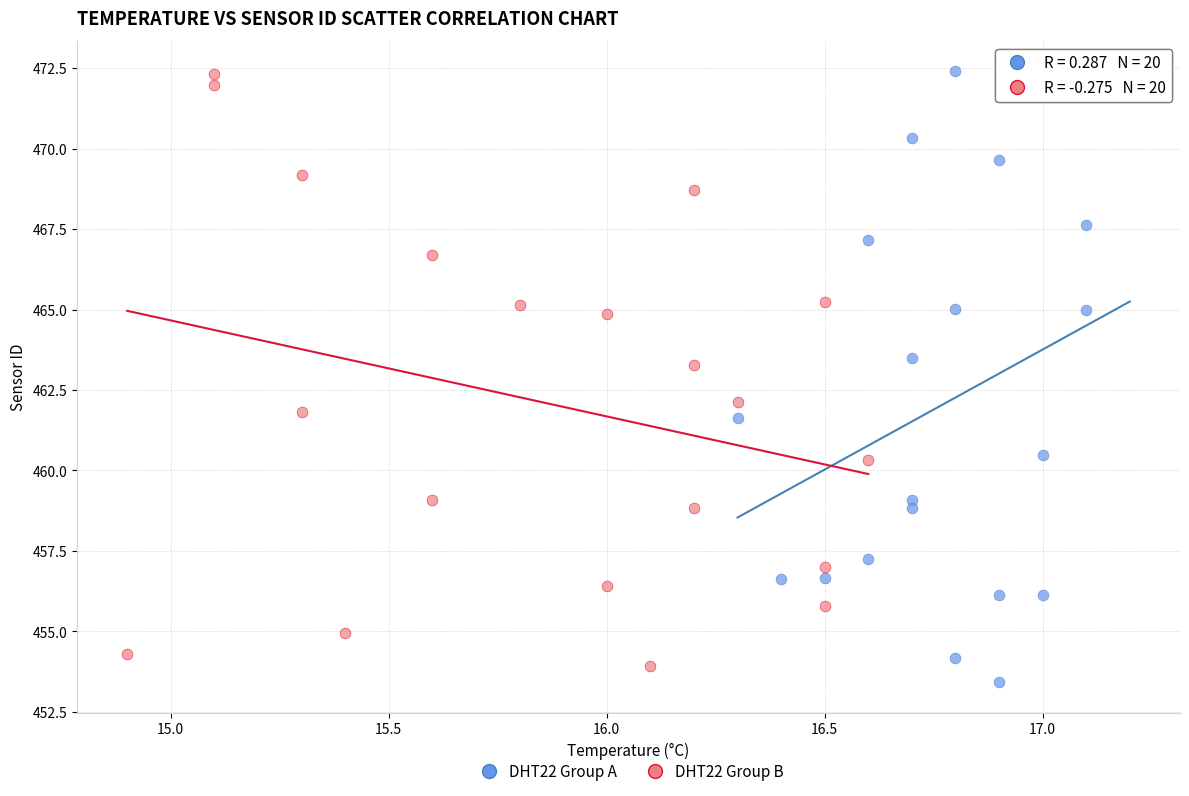

Which series has the largest Y range (max minus min)?

DHT22 Group A